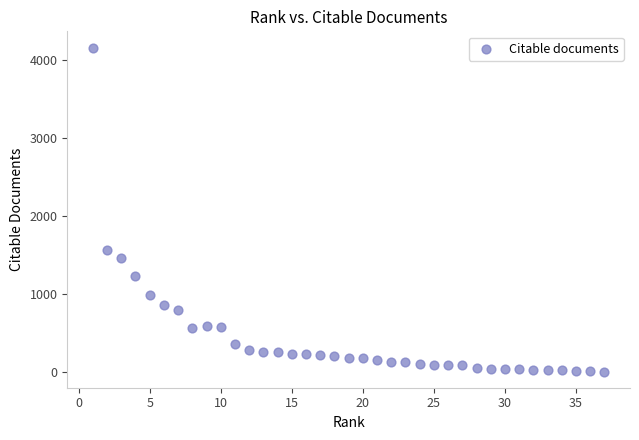

What Y value in the scatter plot is closest to 2083?

1565